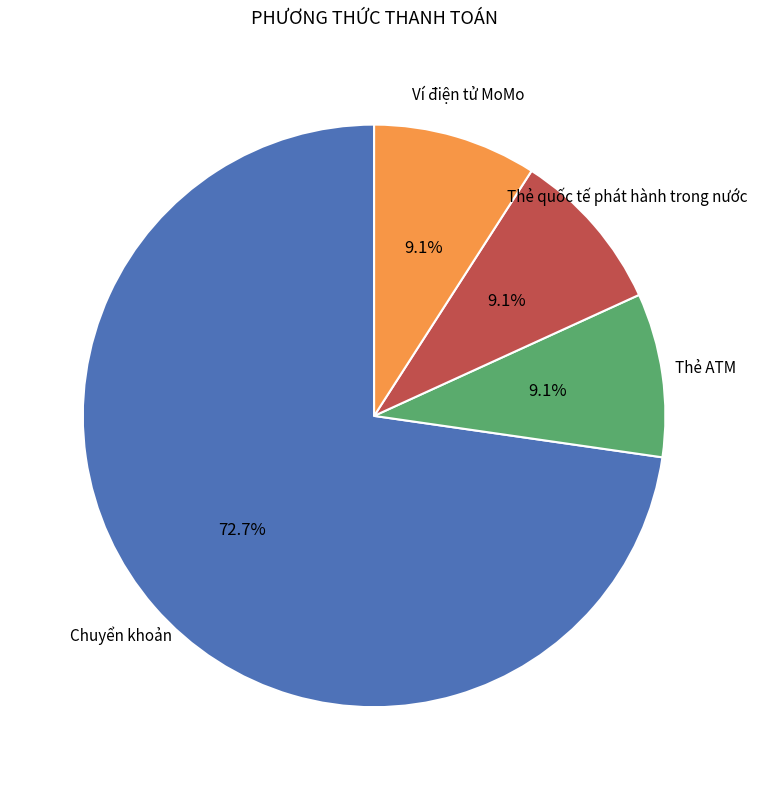

Is there any slice that represents more than half of the pie?

Yes